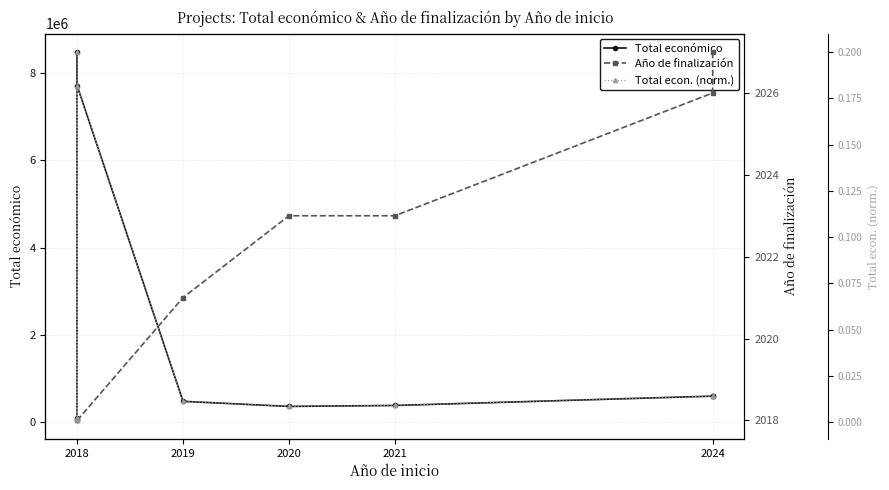

What is the value of the Año de finalización point at the 7th from the left?

2023.0